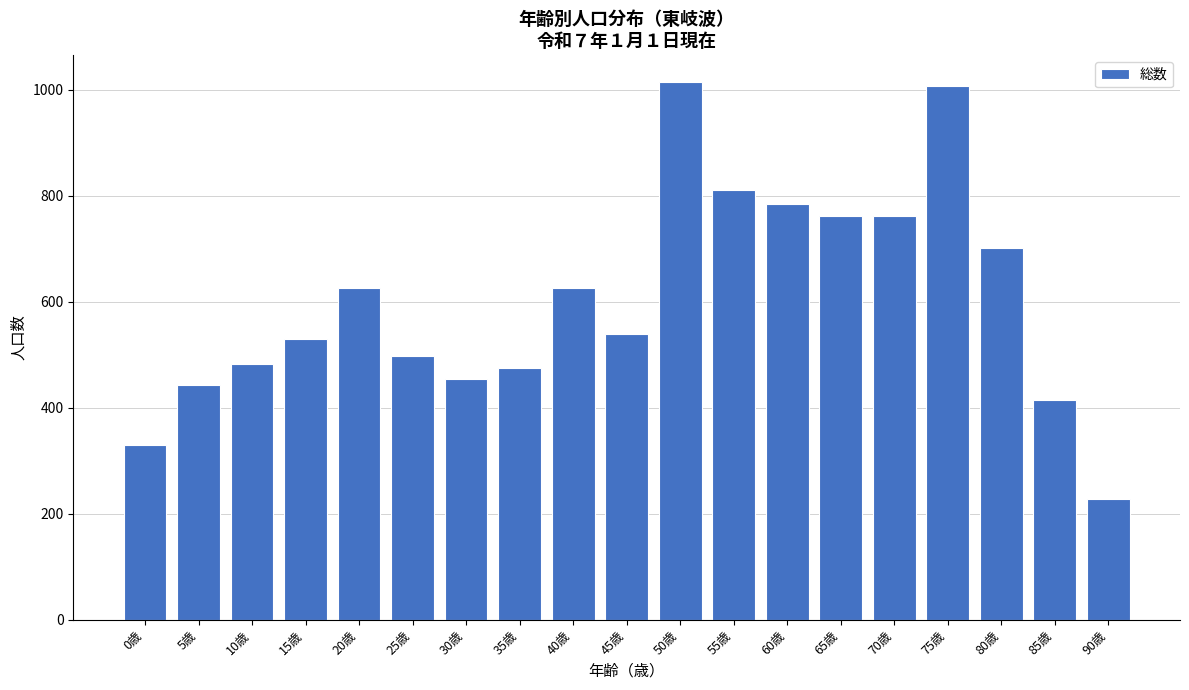

Reading left to right, extract all data points from this chart.

0歳=330	5歳=443	10歳=483	15歳=529	20歳=626	25歳=497	30歳=454	35歳=475	40歳=626	45歳=540	50歳=1014	55歳=811	60歳=784	65歳=762	70歳=762	75歳=1007	80歳=701	85歳=415	90歳=227